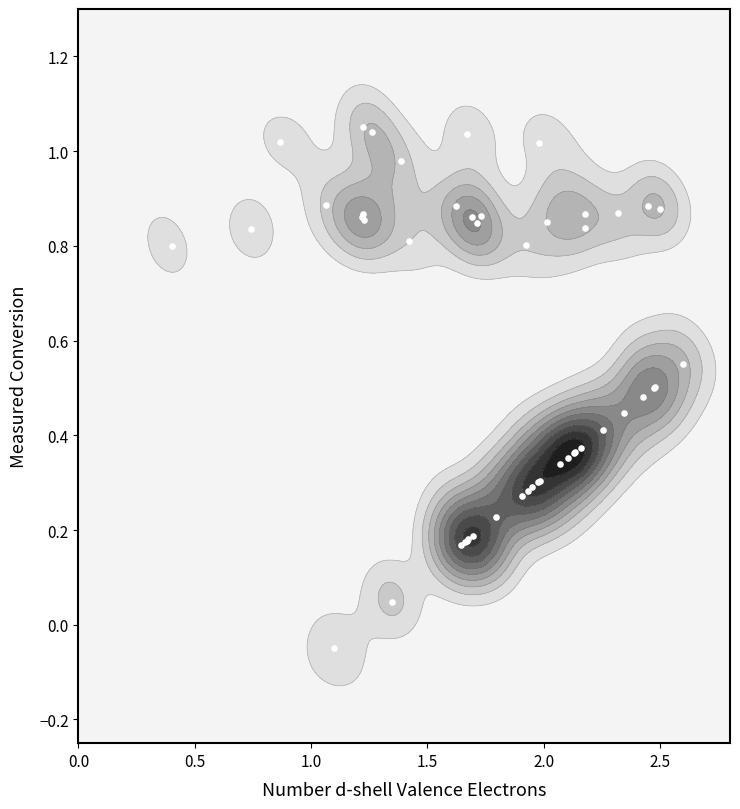

What is the minimum value for VNC group 1?

0.8